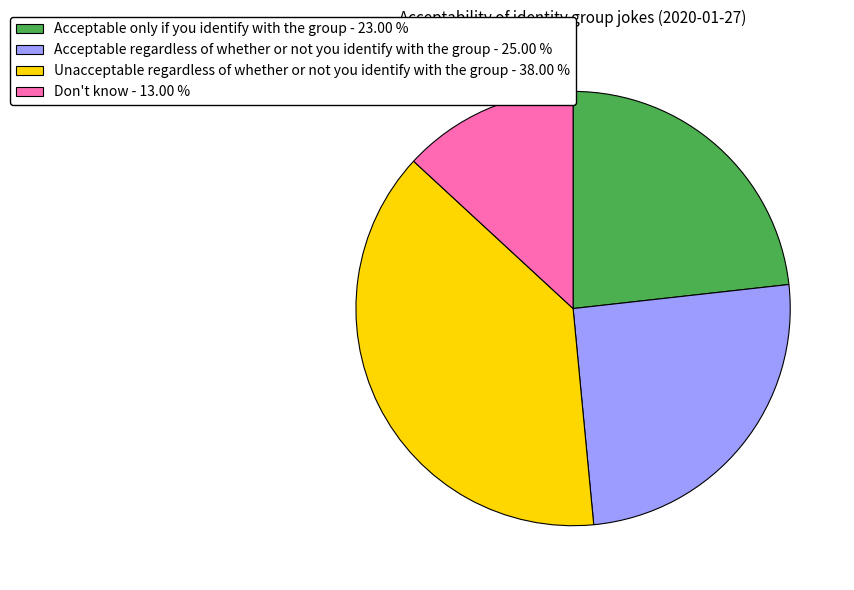

Combined, do Acceptable regardless of whether or not you identify with the group and Acceptable only if you identify with the group account for over 50%?

No